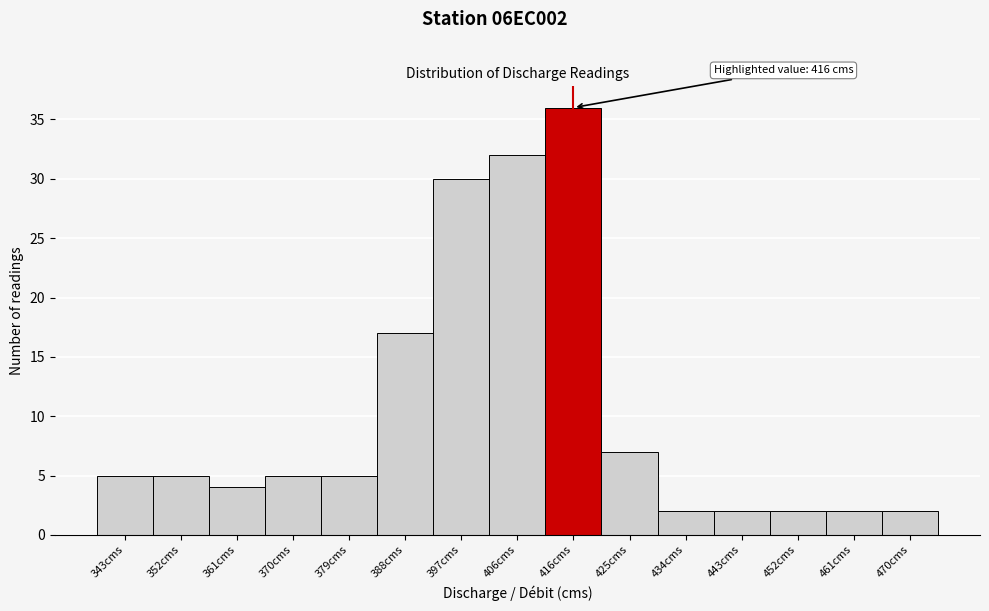

Which range on the x-axis has the tallest bar?

411 to 420